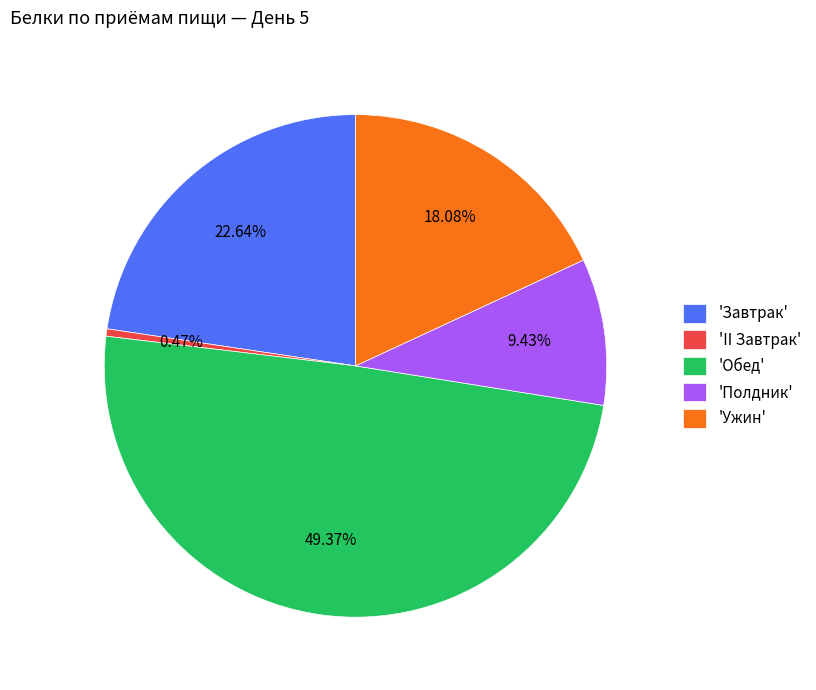

How many slices are in this pie chart?

5